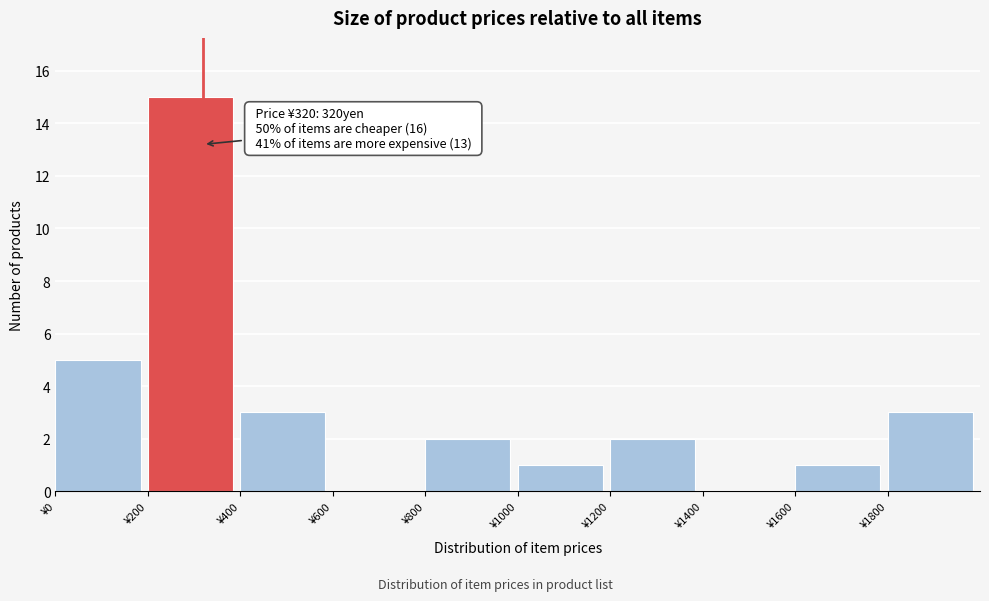

Which range on the x-axis has the tallest bar?

200 to 400